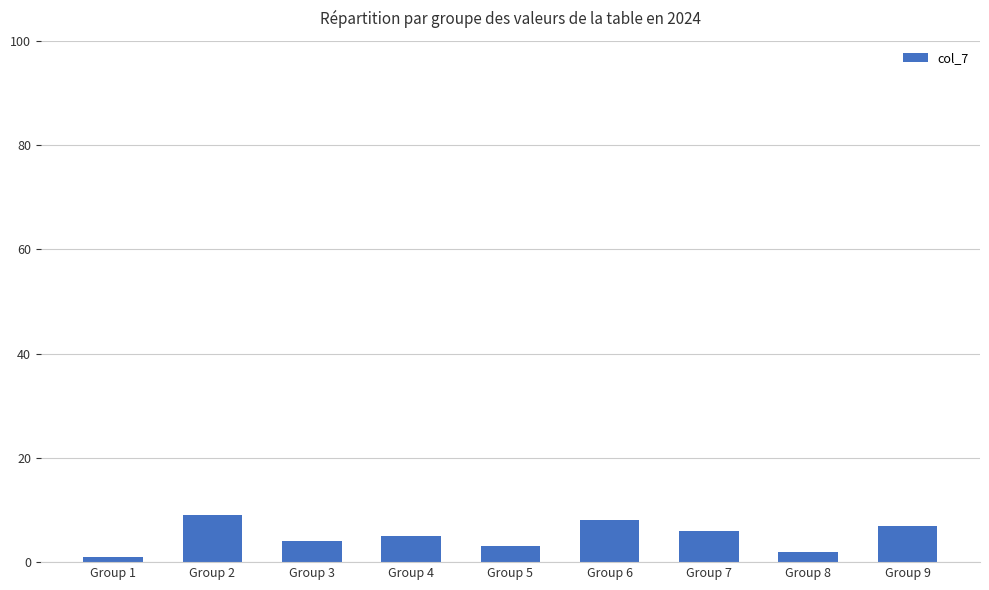

Is it true that the value at Group 1 is 1?

True